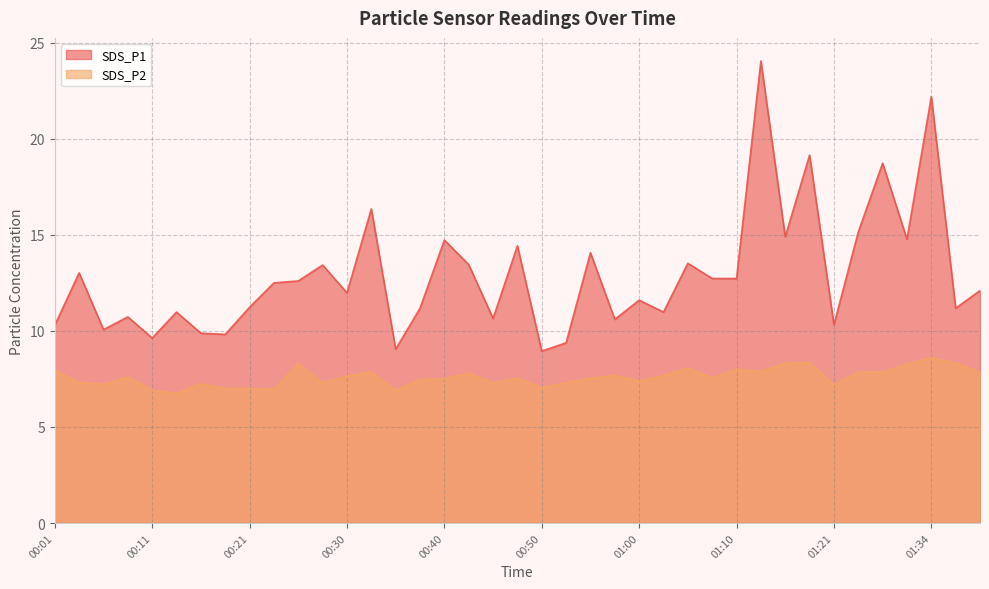

How many data points in SDS_P2 are above 7?

33